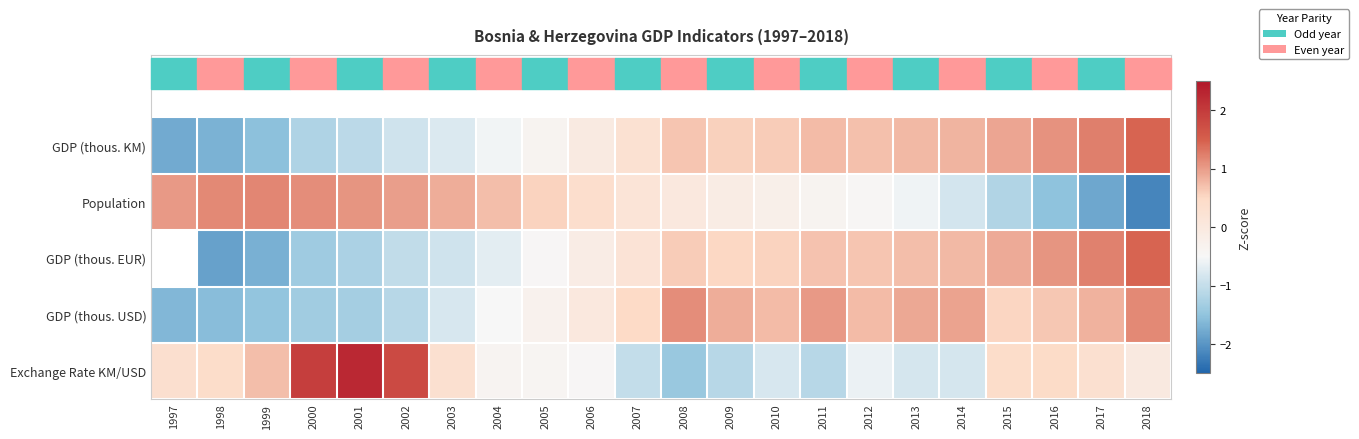

Rank the series at 2002 from highest to lowest value.

Exchange Rate KM/USD, Population, GDP (thous. KM), GDP (thous. EUR), GDP (thous. USD)